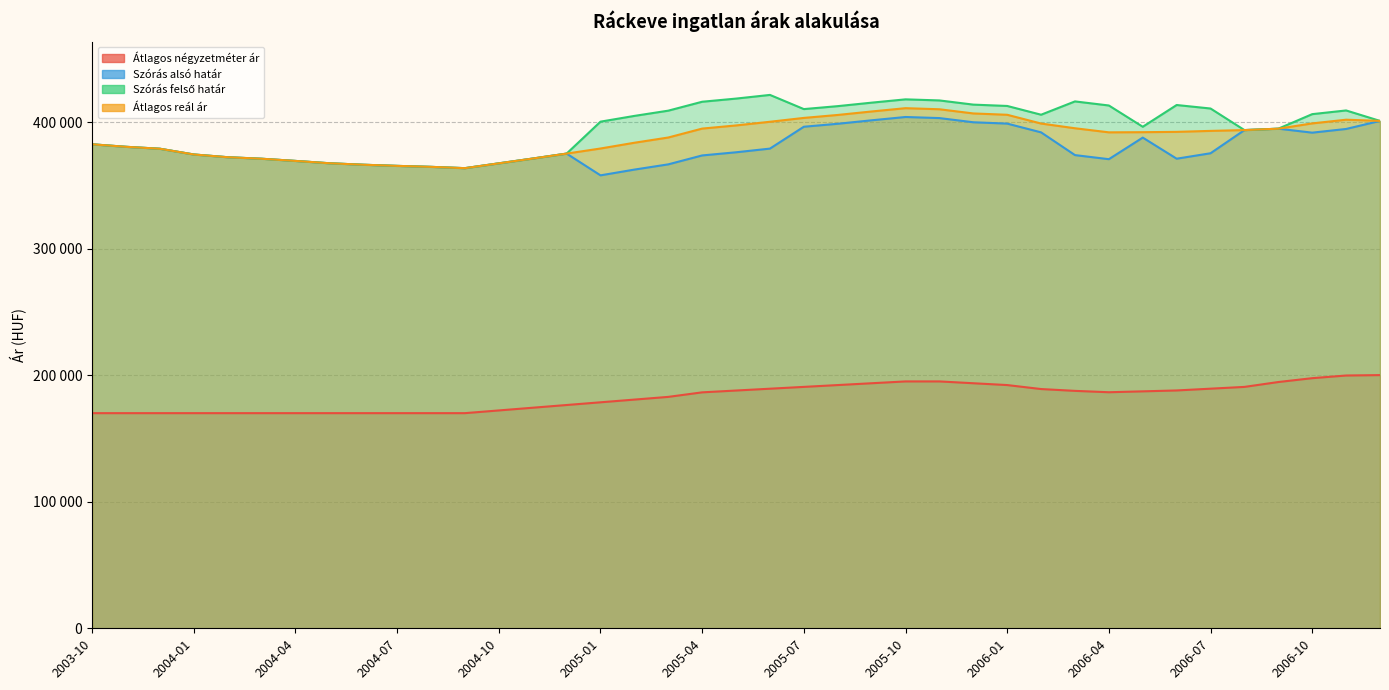

Is the value of Szórás felső határ at 2004-12 greater than the value of Szórás alsó határ at 2003-10?

No